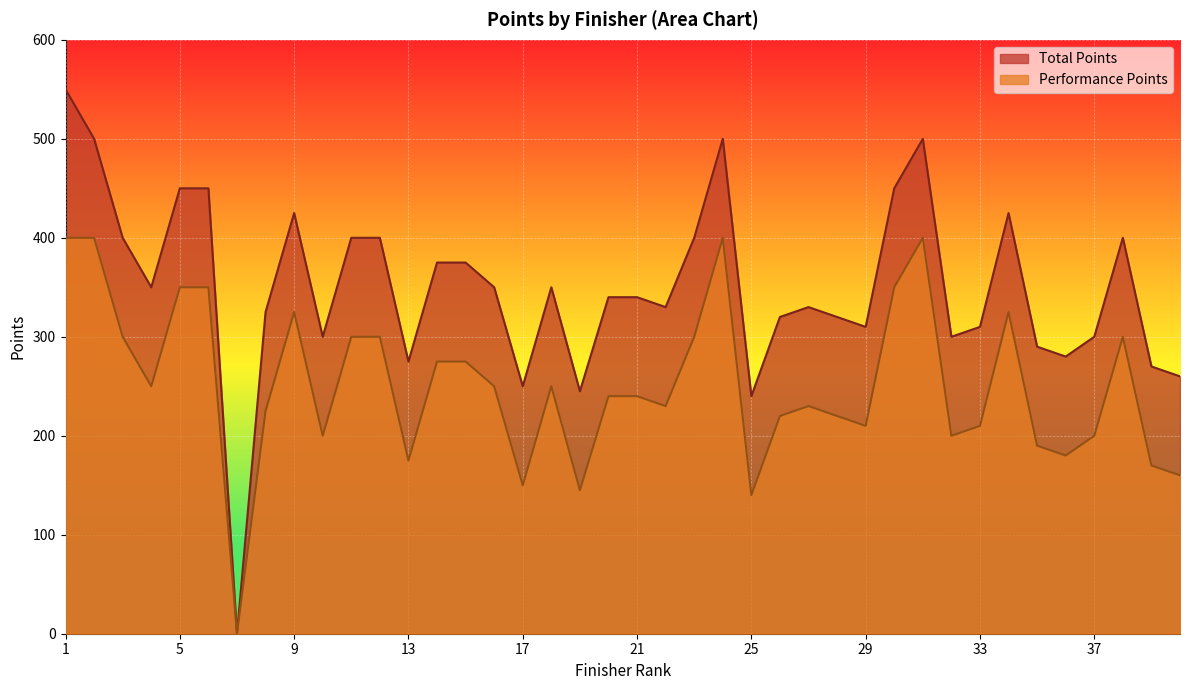

Does the chart display data point markers on the line(s)?

No